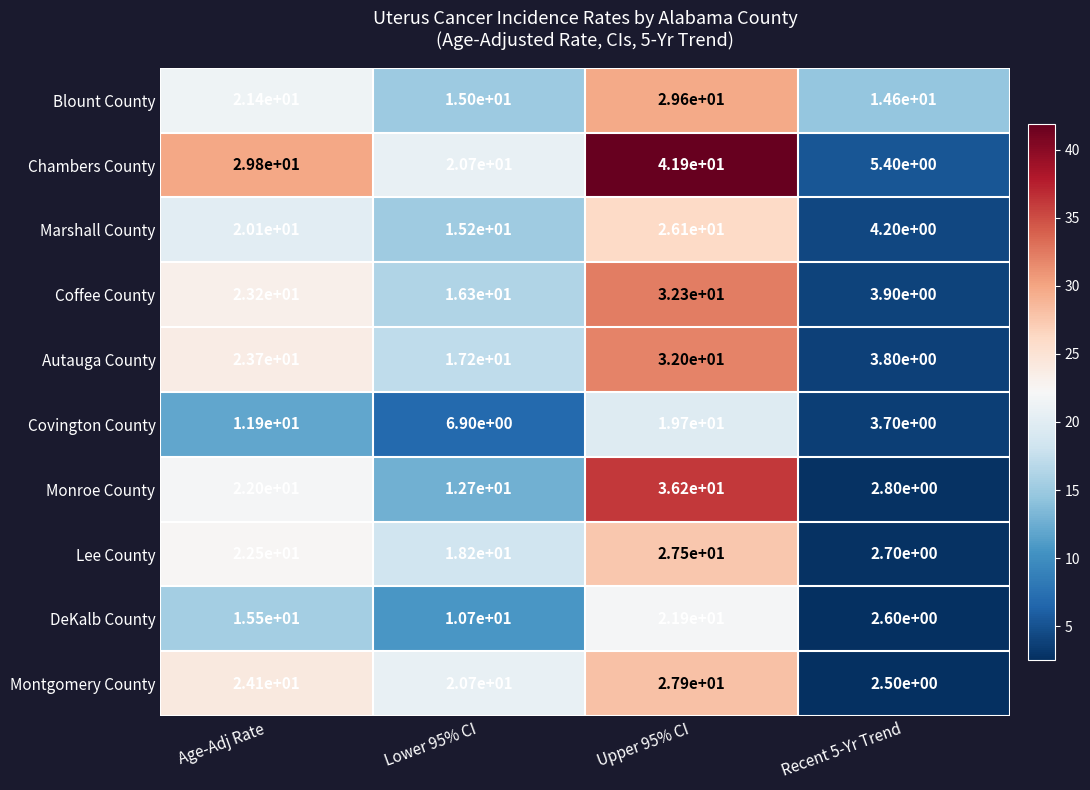

The Chambers County series shows 5.4 at Recent 5-Yr Trend. True or false?

True